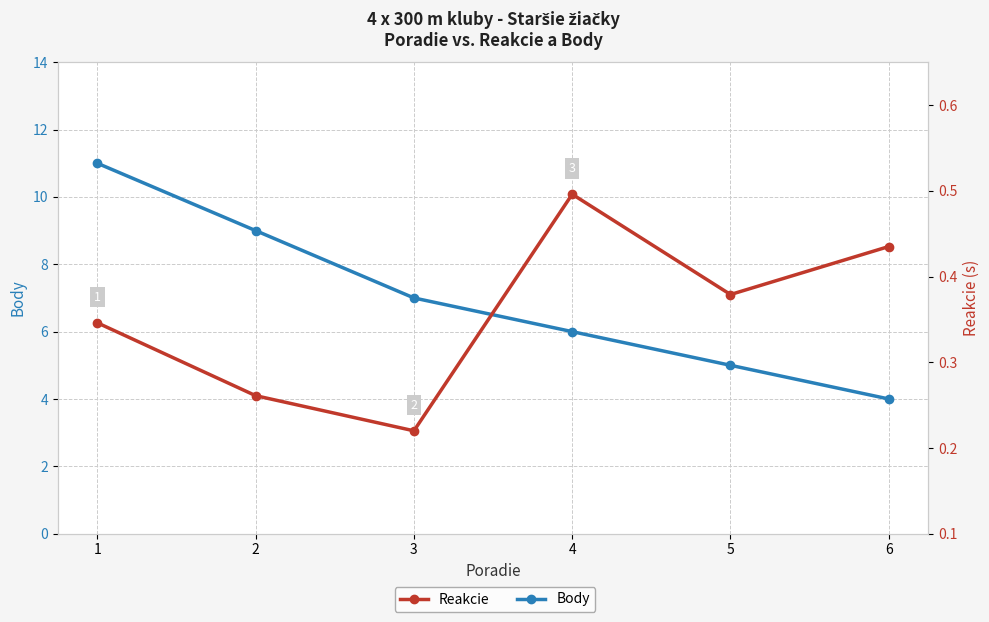

What is the total value across all series at 2?

9.3